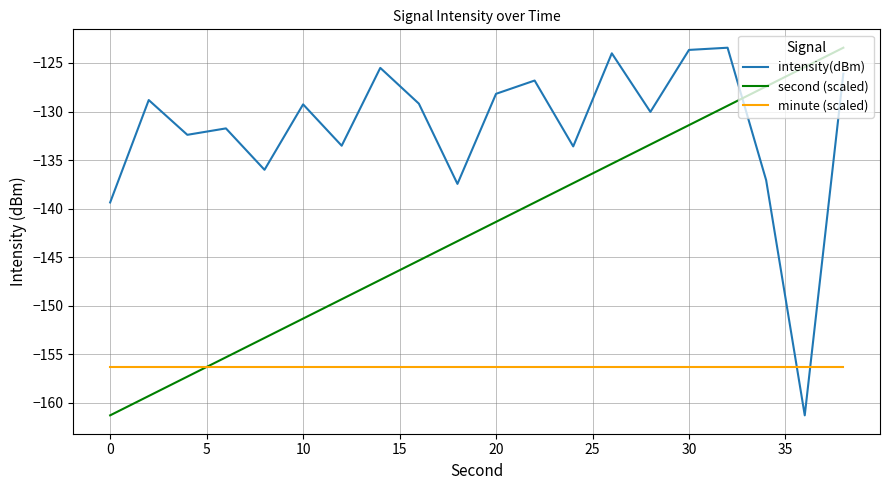

What is the difference between the maximum and minimum values in the intensity(dBm) series?

37.9